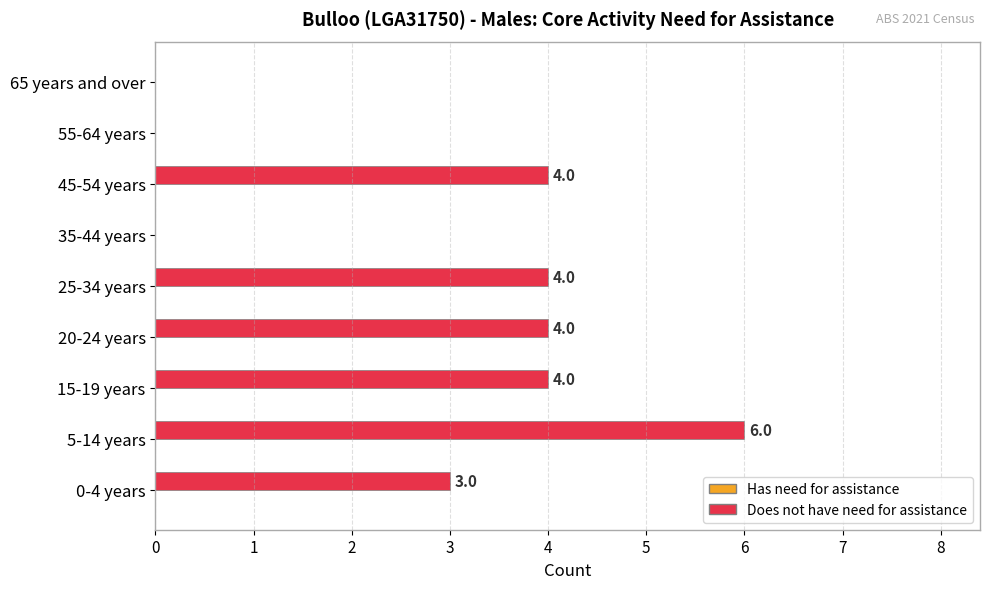

Is it true that the value at 20-24 years is 4?

True